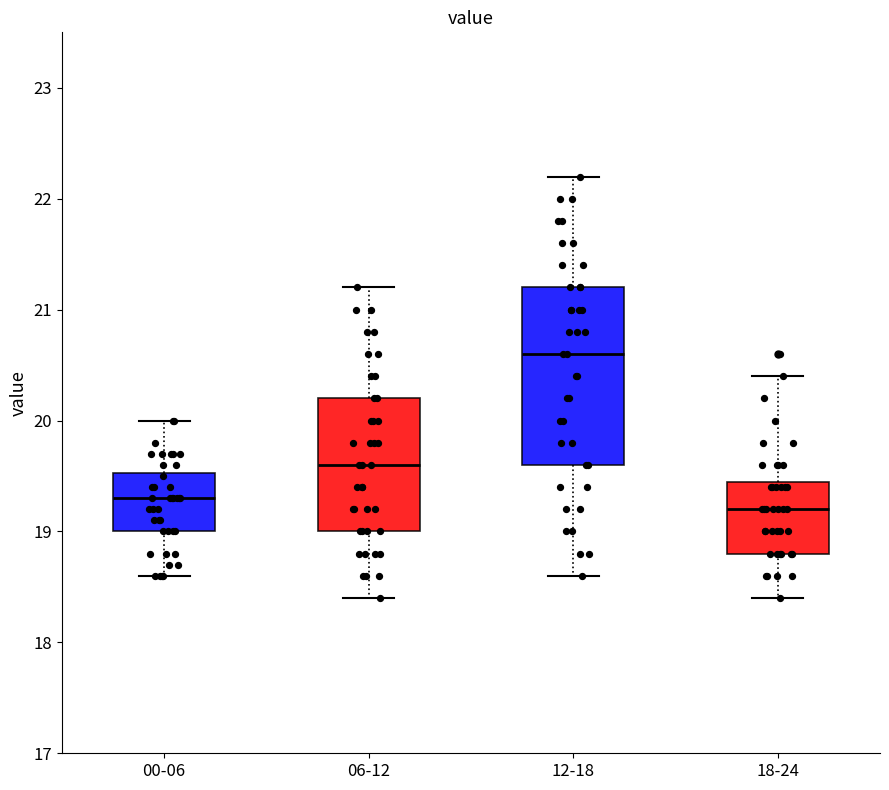

Reading left to right, transcribe this box plot: for each box, give where its median line is, the range the box spans, and where its two whiskers end, as read against the y-axis. The values are not printed on the chart, so give them approximately, as read against the axis.

00-06: median 19.3, box 19.0 to 19.5, whiskers 18.6 to 20.0
06-12: median 19.6, box 19.0 to 20.2, whiskers 18.4 to 21.2
12-18: median 20.6, box 19.6 to 21.2, whiskers 18.6 to 22.2
18-24: median 19.2, box 18.8 to 19.5, whiskers 18.4 to 20.4